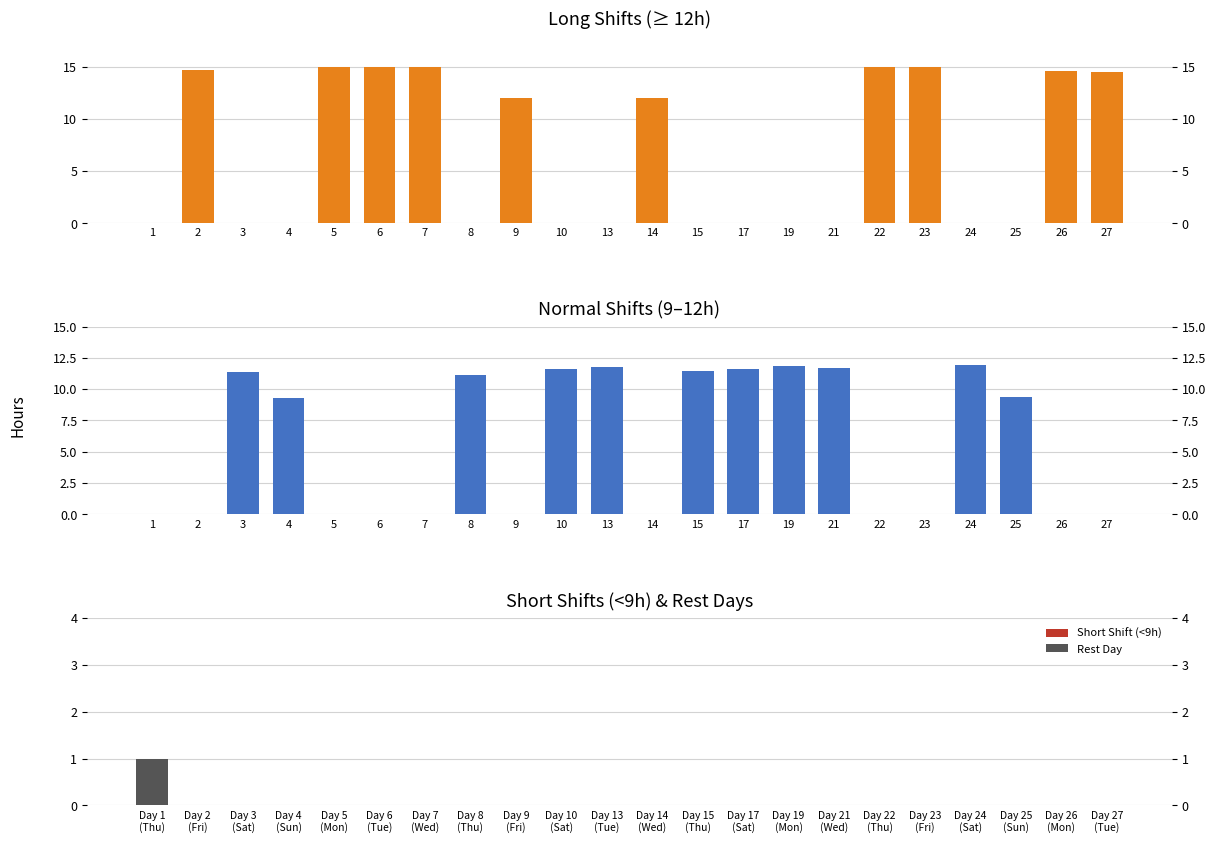

Which series has the largest range (max minus min)?

Long Shift (>=12h)